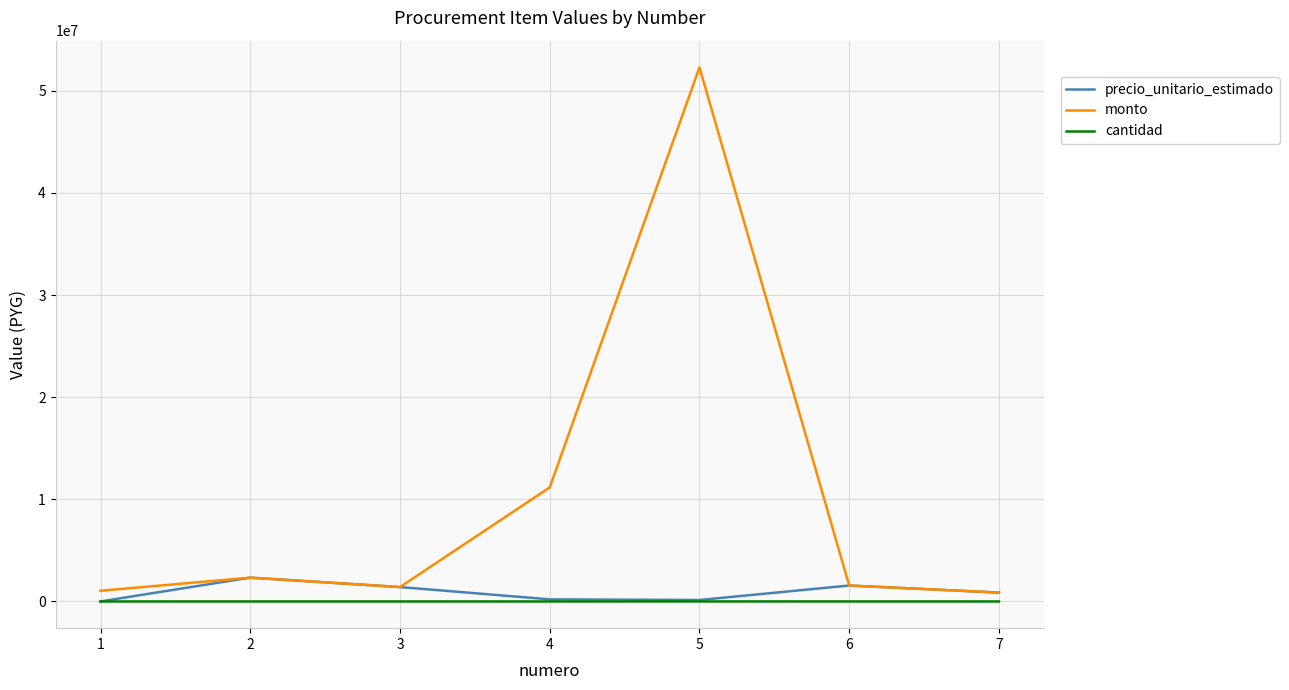

Does the chart have visible grid lines?

Yes